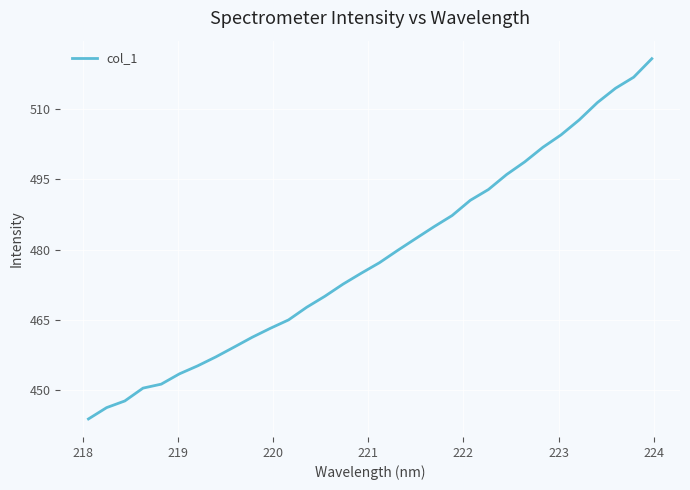

What is the difference between the maximum and minimum values?

76.7